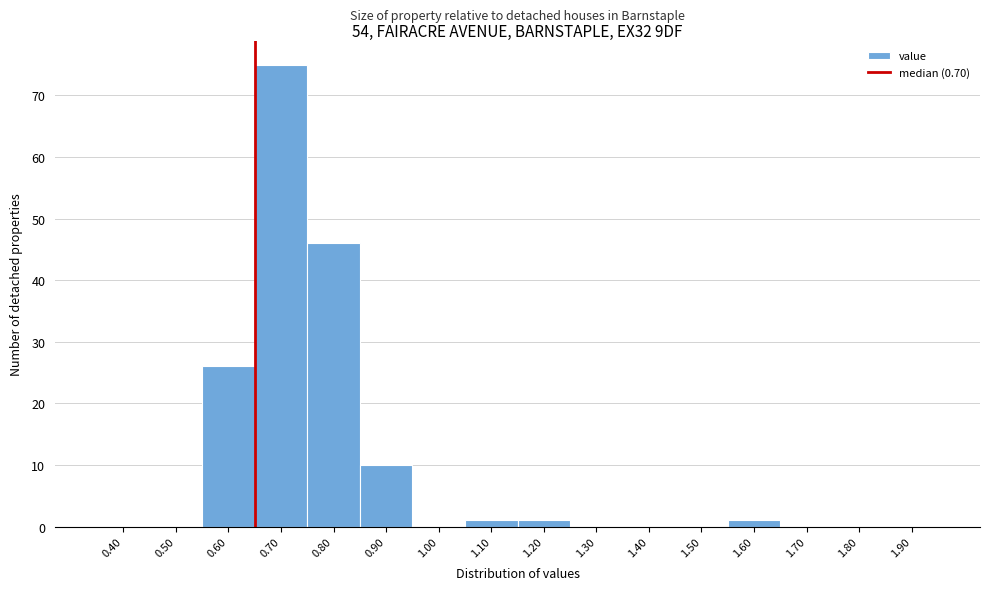

Reading left to right, what are all the values shown in this chart?

0.40=0	0.50=0	0.60=26	0.70=75	0.80=46	0.90=10	1.00=0	1.10=1	1.20=1	1.30=0	1.40=0	1.50=0	1.60=1	1.70=0	1.80=0	1.90=0